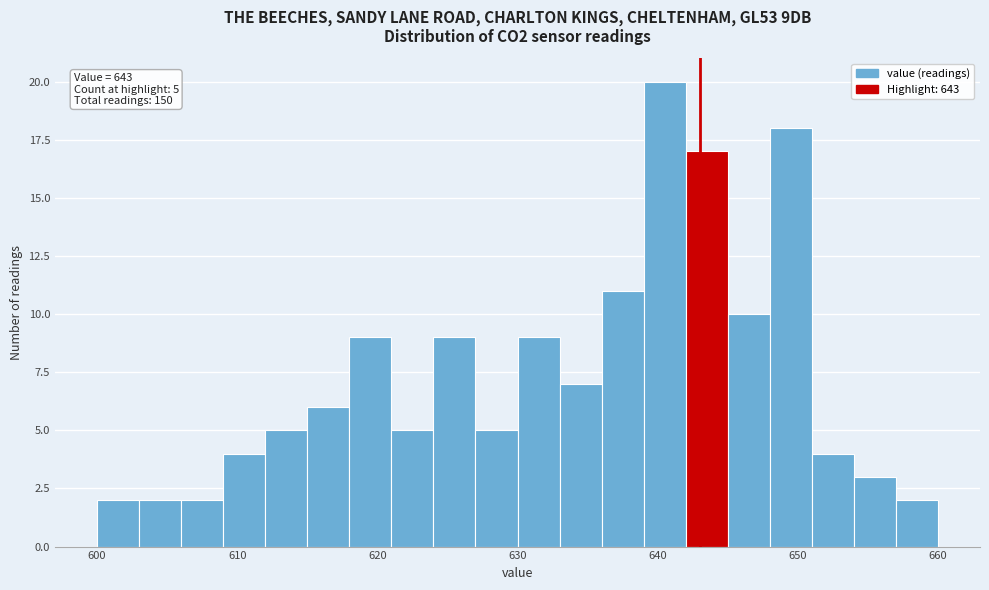

Around what value on the x-axis is the tallest bar? Give the approximate position of its centre, as read against the axis.

641